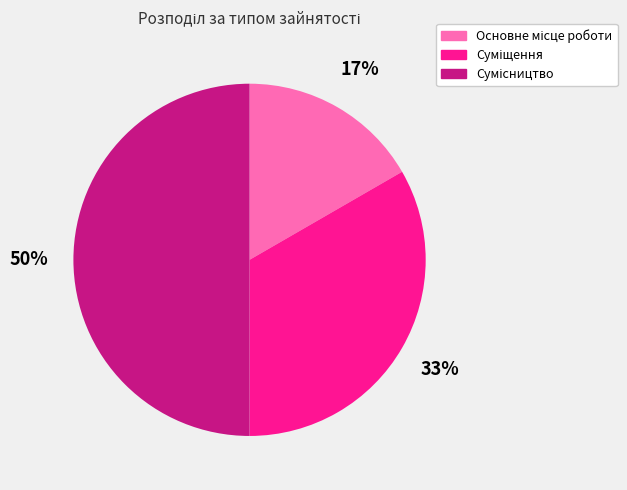

To the nearest percent, what is the difference between the largest and smallest slice percentages?

33%